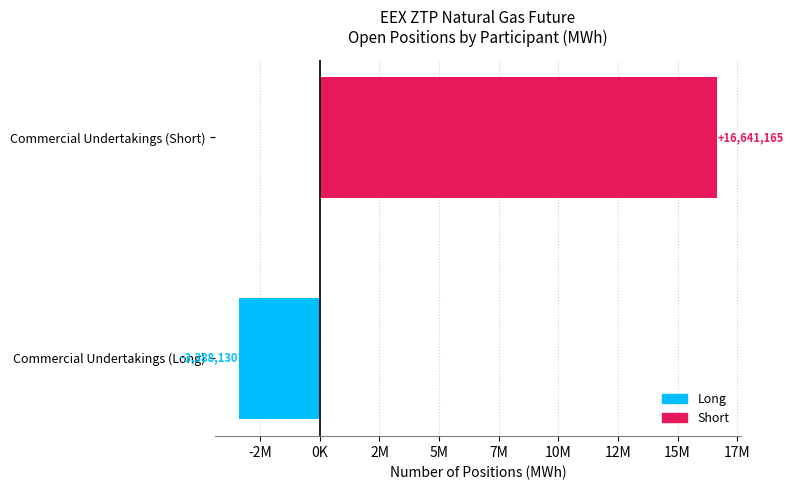

Does the chart contain stacked bars?

No